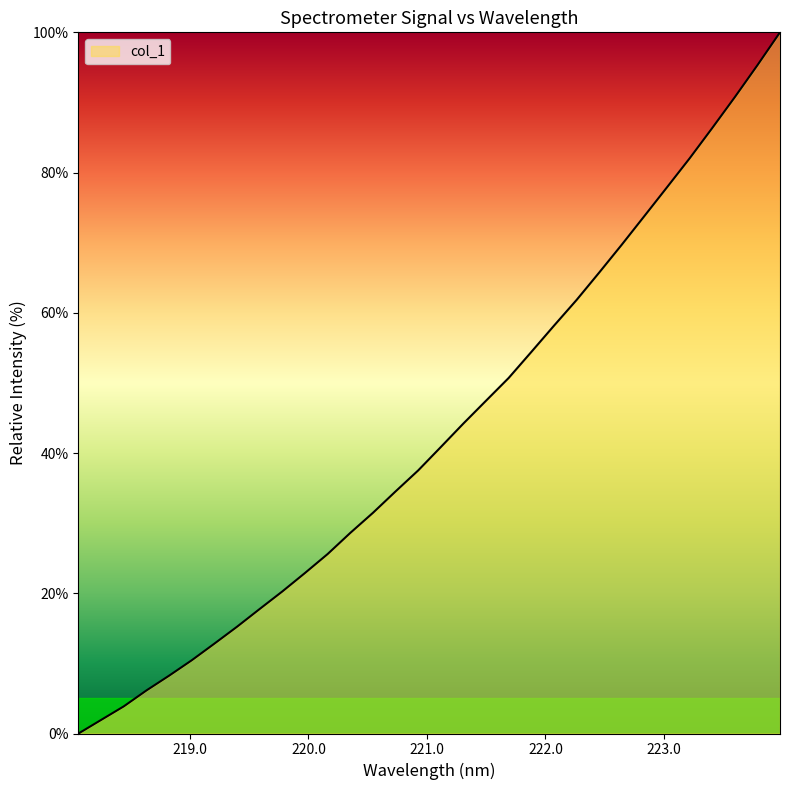

How many lines are shown in the chart?

1